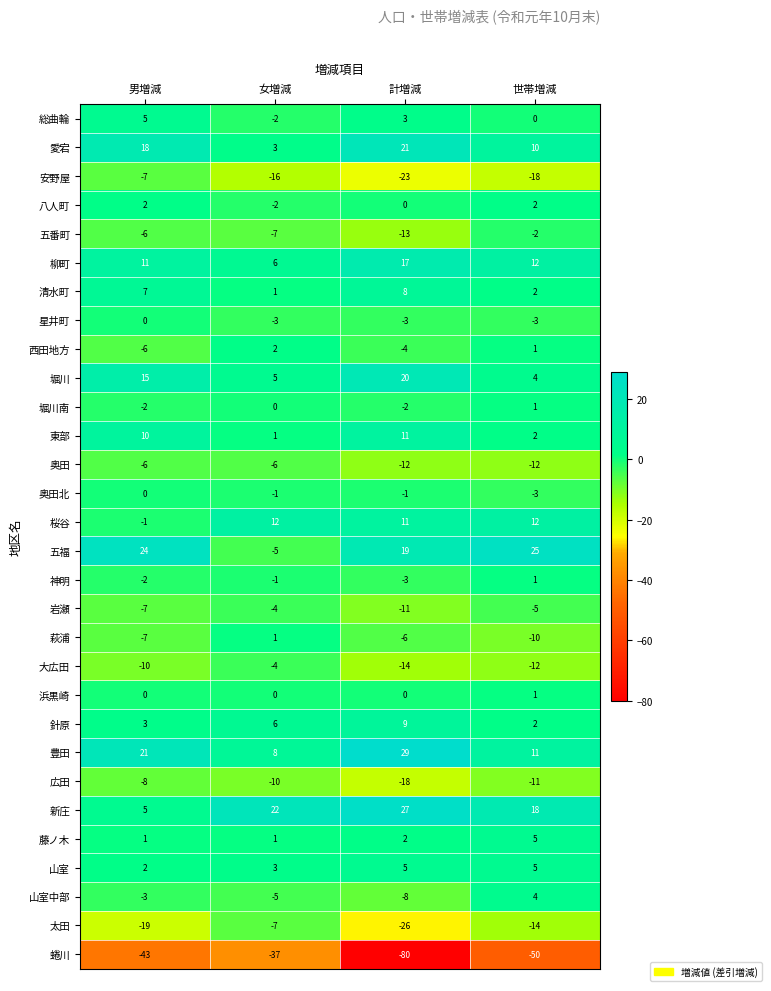

How many values in the 豊田 series are below 21?

2